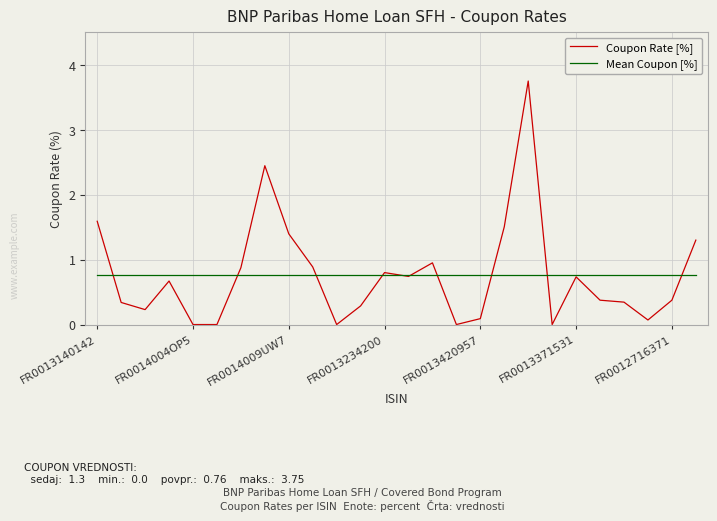

Which series has the widest spread of values?

Coupon Rate [%]